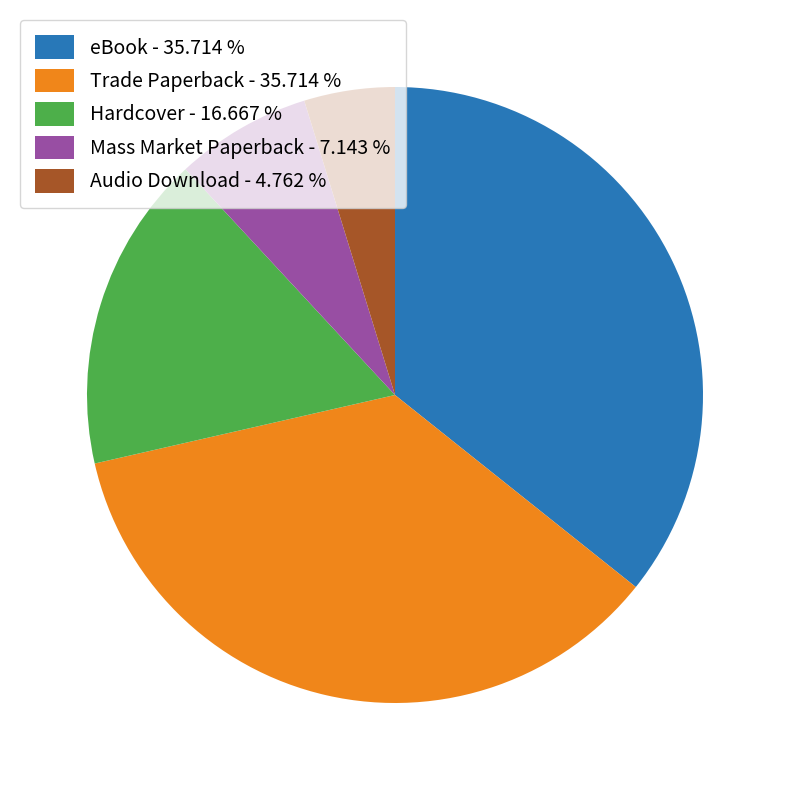

Is there any slice that represents more than half of the pie?

No